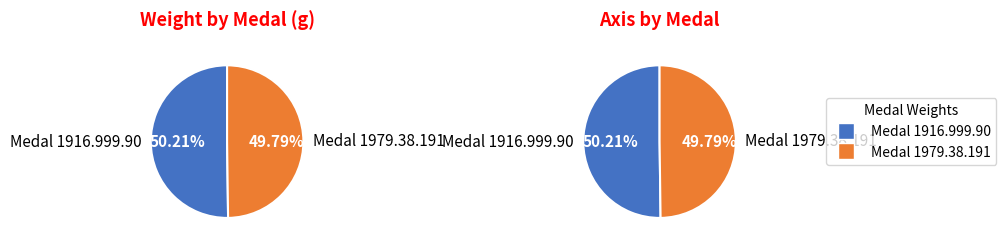

To the nearest percent, what is the average slice percentage?

50%